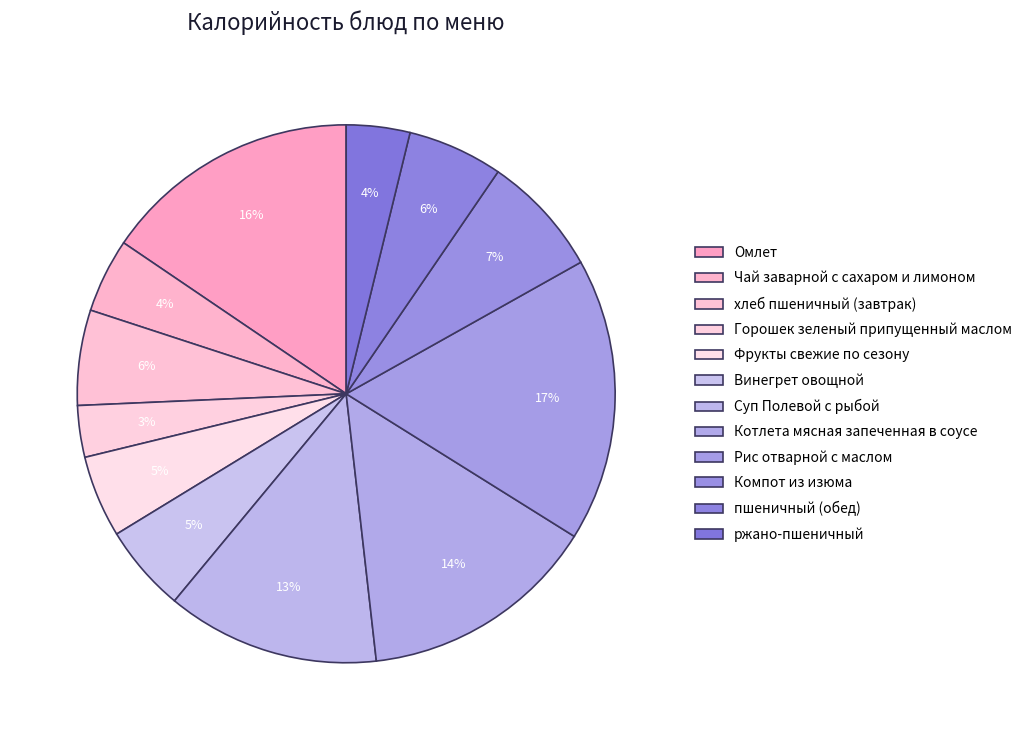

The Чай заварной с сахаром и лимоном slice represents 1% of the pie. True or false?

False